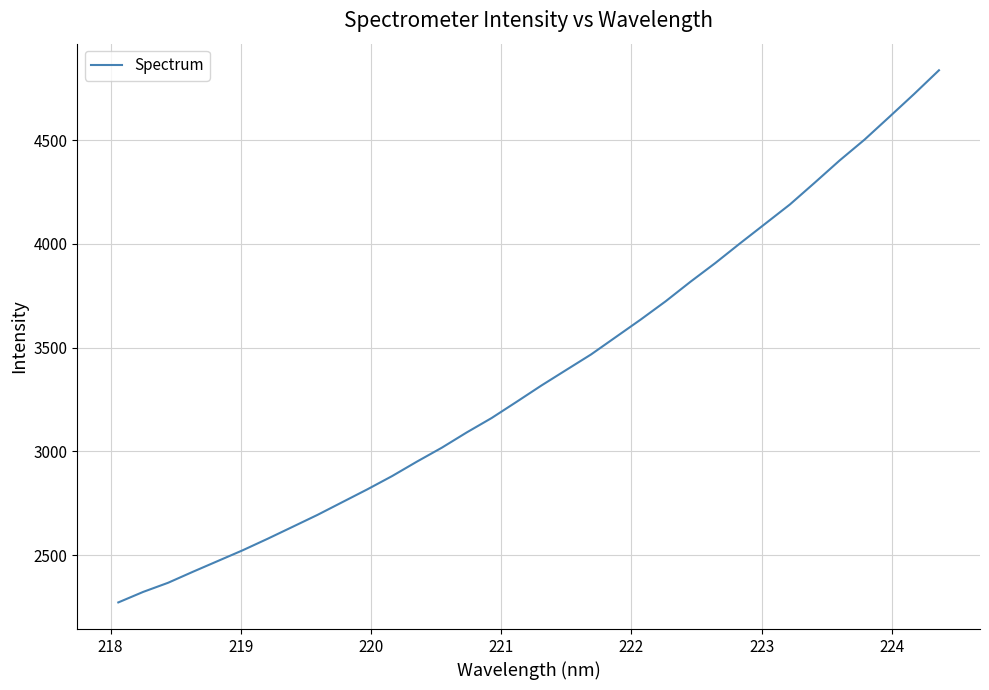

True or false: there are more than 2 points higher than both neighbors.

False